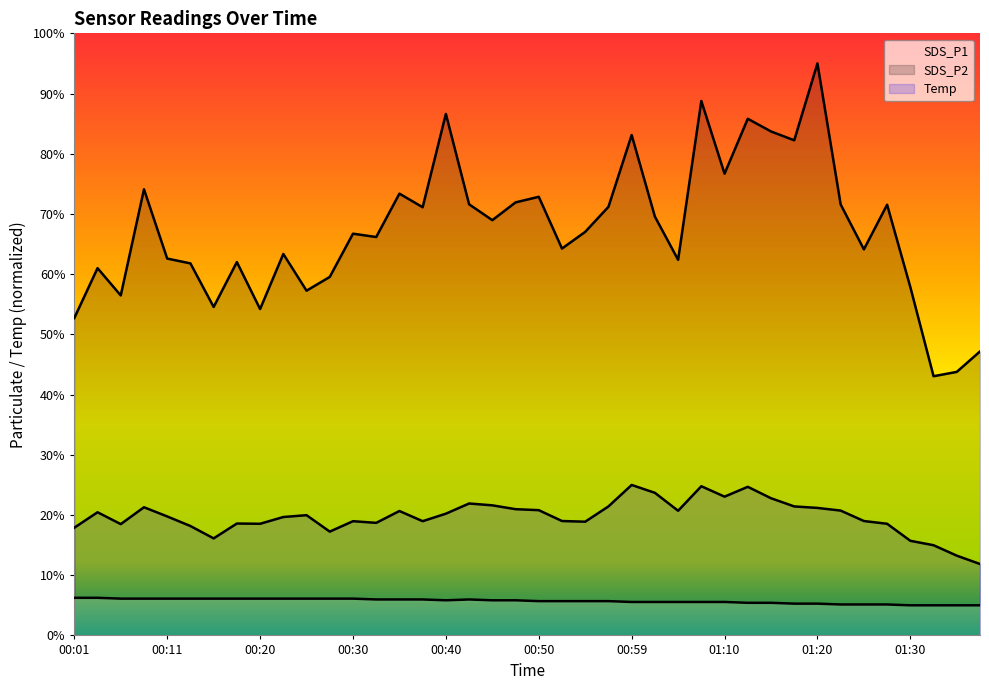

At which label does SDS_P1 reach its minimum?

01:33